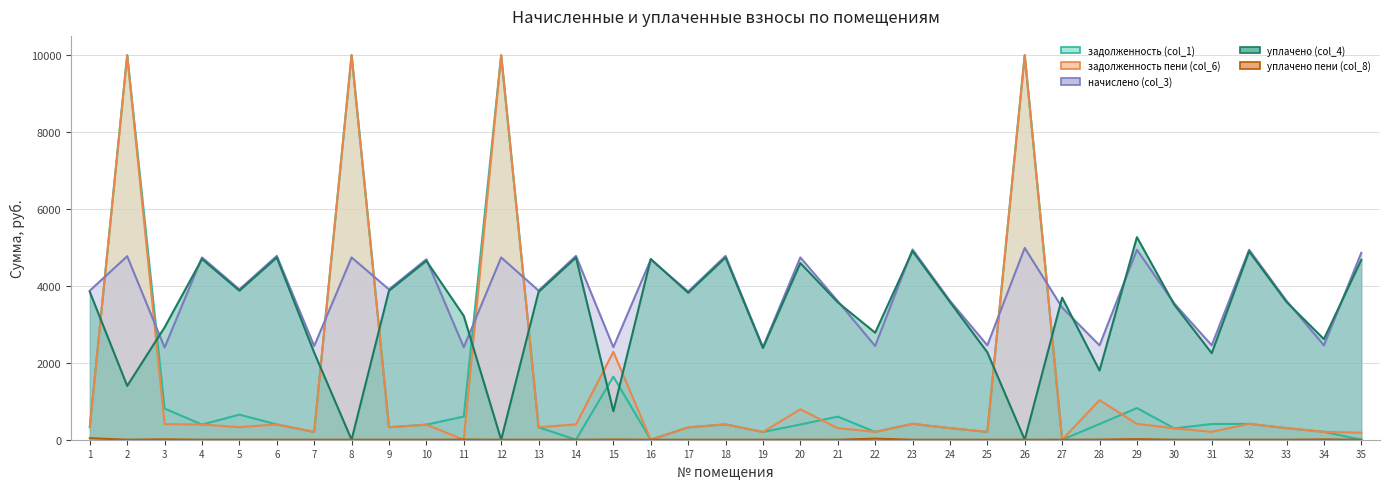

What is the maximum value shown in the chart?

10000.0